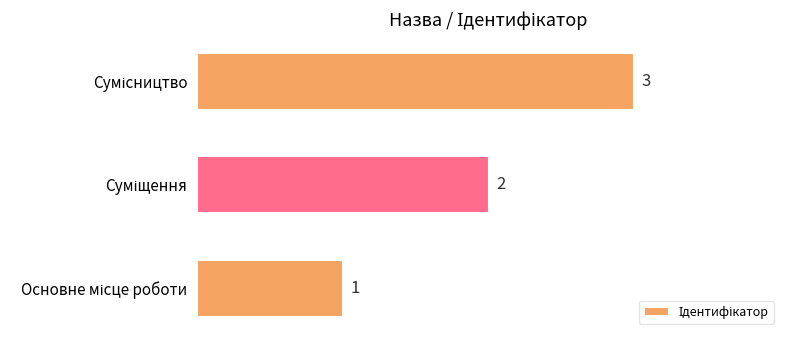

What is the greatest value displayed?

3